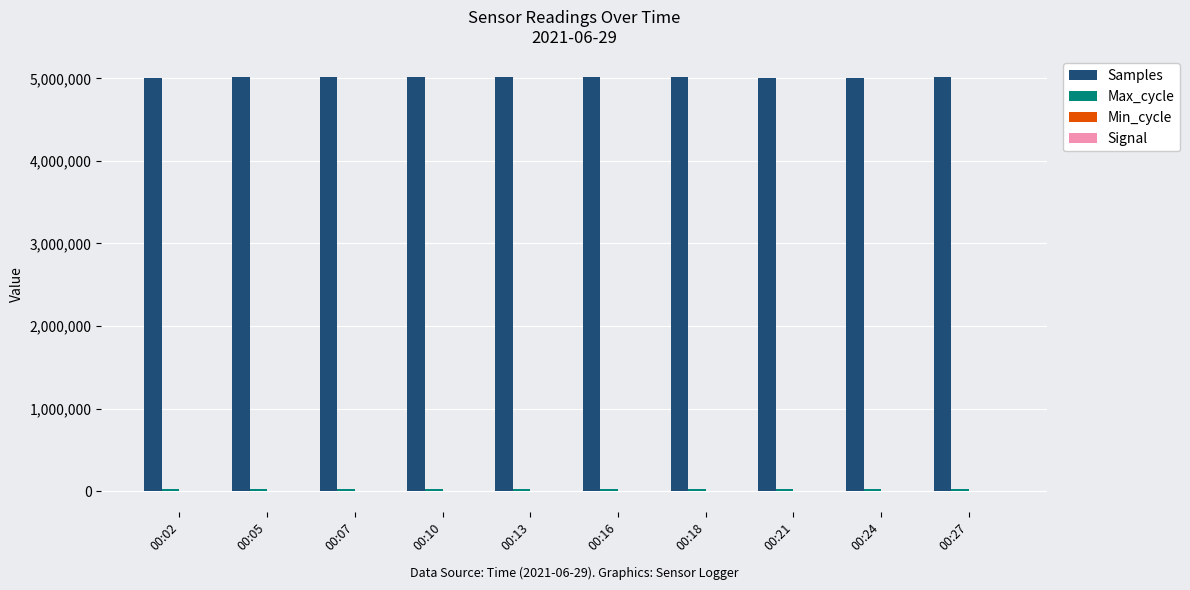

Which series has the largest total across all categories?

Samples